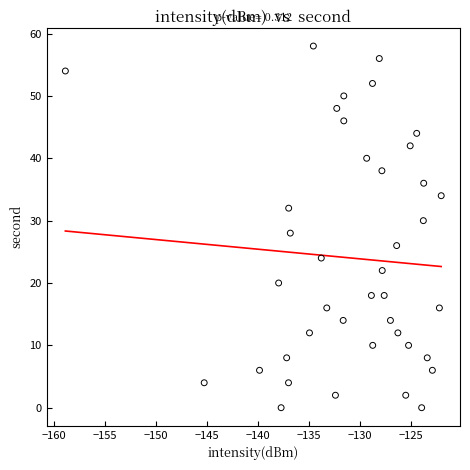

What is the range of Y values (max minus min)?

58